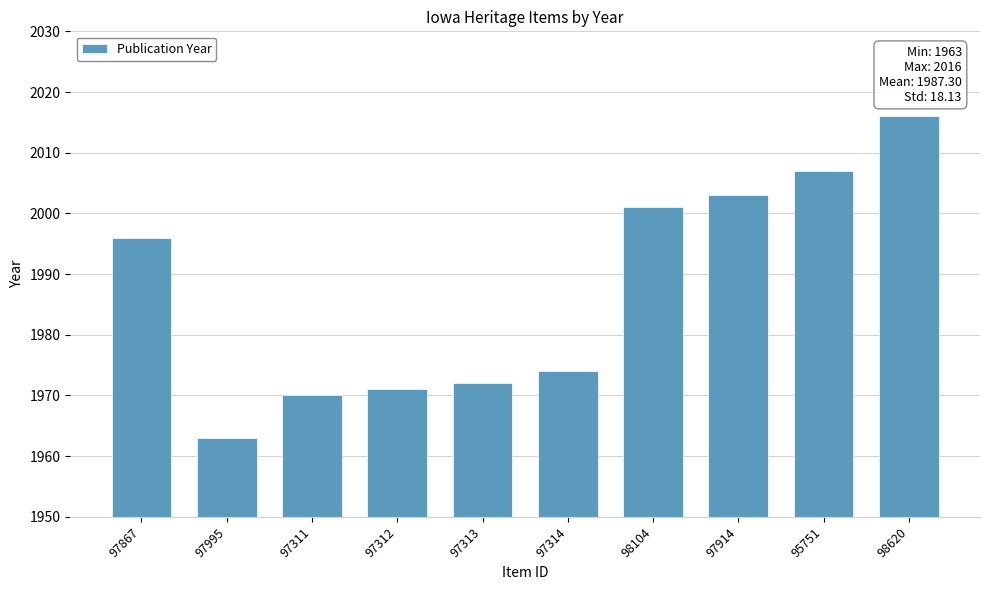

What is the ratio of the value at 97311 to the value at 97312?

1.0